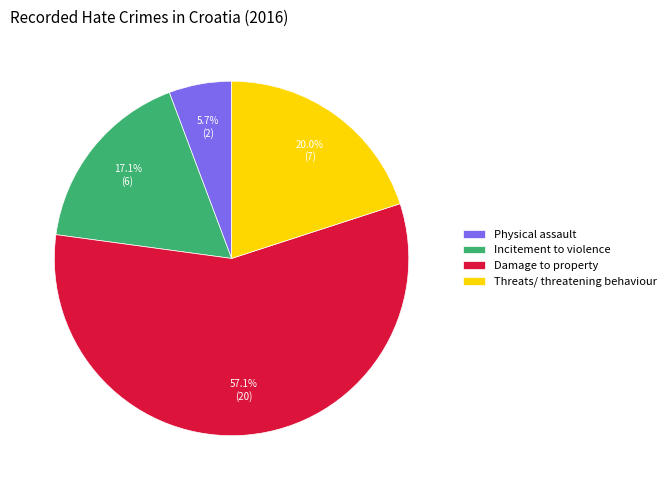

How many slices are in this pie chart?

4